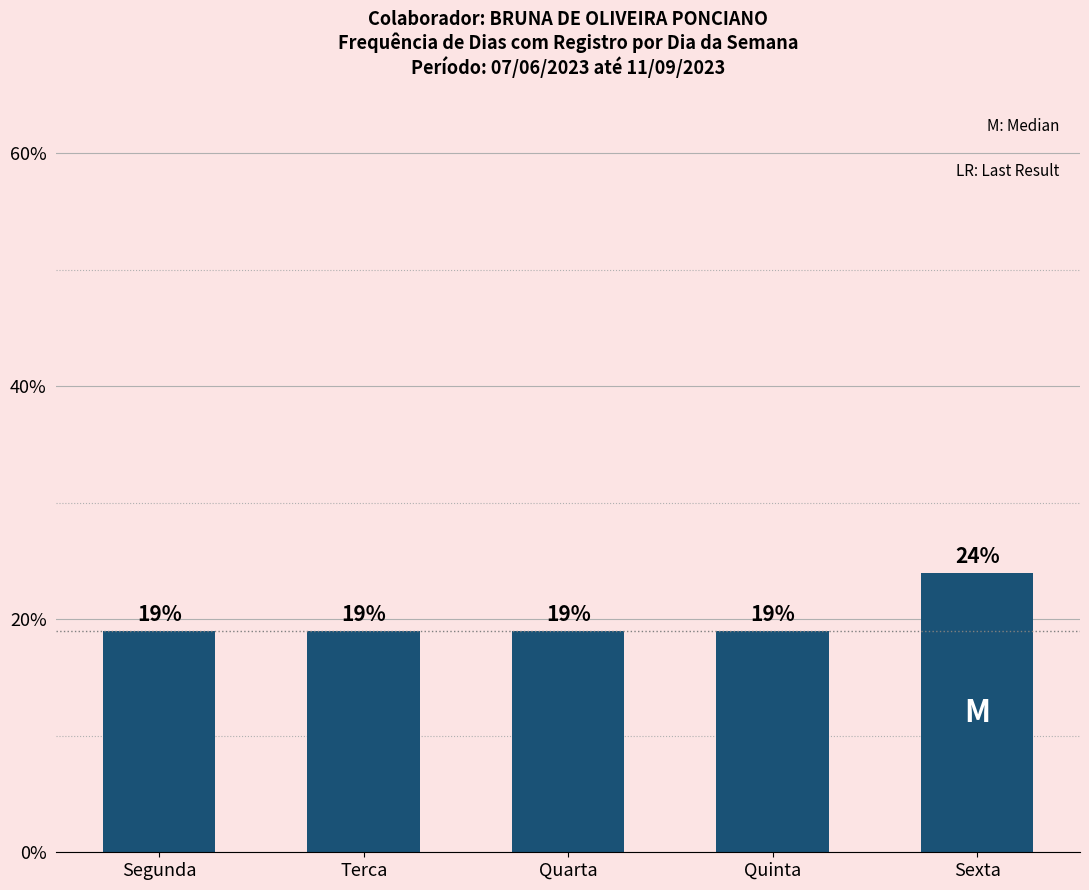

What is the average value?

20